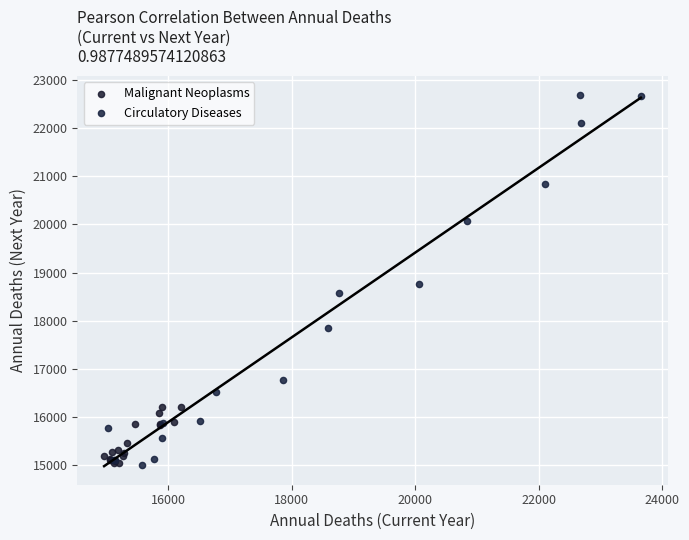

Which series reaches the maximum Y coordinate?

Circulatory Diseases